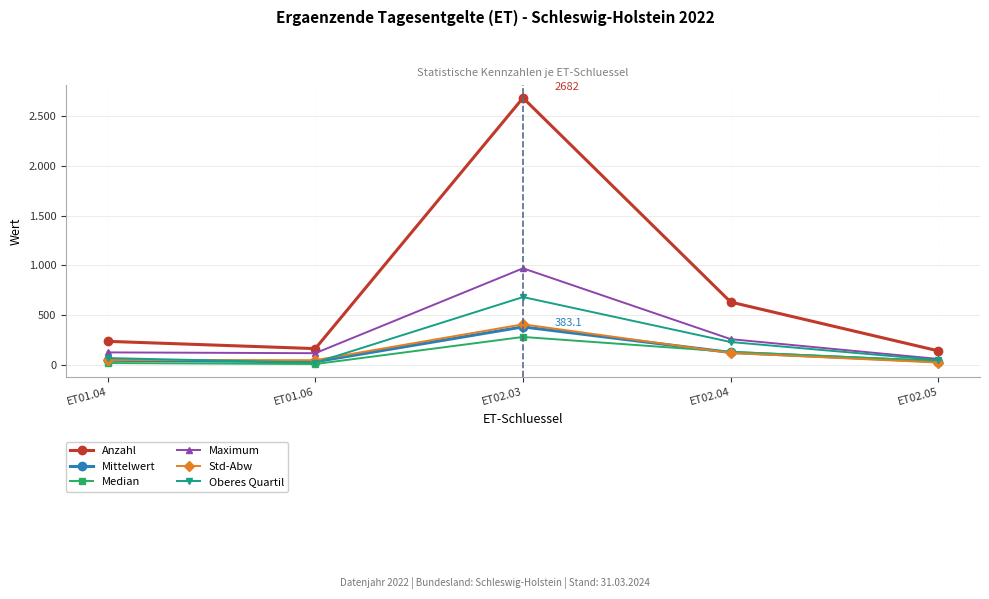

Reading right to left, what are all the values shown in this chart?

Anzahl: ET02.05=142.0	ET02.04=632.0	ET02.03=2682.0	ET01.06=165.0	ET01.04=238.0
Mittelwert: ET02.05=35.5	ET02.04=126.4	ET02.03=383.1	ET01.06=33.0	ET01.04=47.6
Median: ET02.05=39.5	ET02.04=133.0	ET02.03=282.0	ET01.06=10.0	ET01.04=20.0
Maximum: ET02.05=61.0	ET02.04=260.0	ET02.03=971.0	ET01.06=119.0	ET01.04=127.0
Std-Abw: ET02.05=24.9	ET02.04=121.2	ET02.03=409.1	ET01.06=48.7	ET01.04=50.9
Oberes Quartil: ET02.05=49.0	ET02.04=231.0	ET02.03=682.5	ET01.06=24.0	ET01.04=70.0